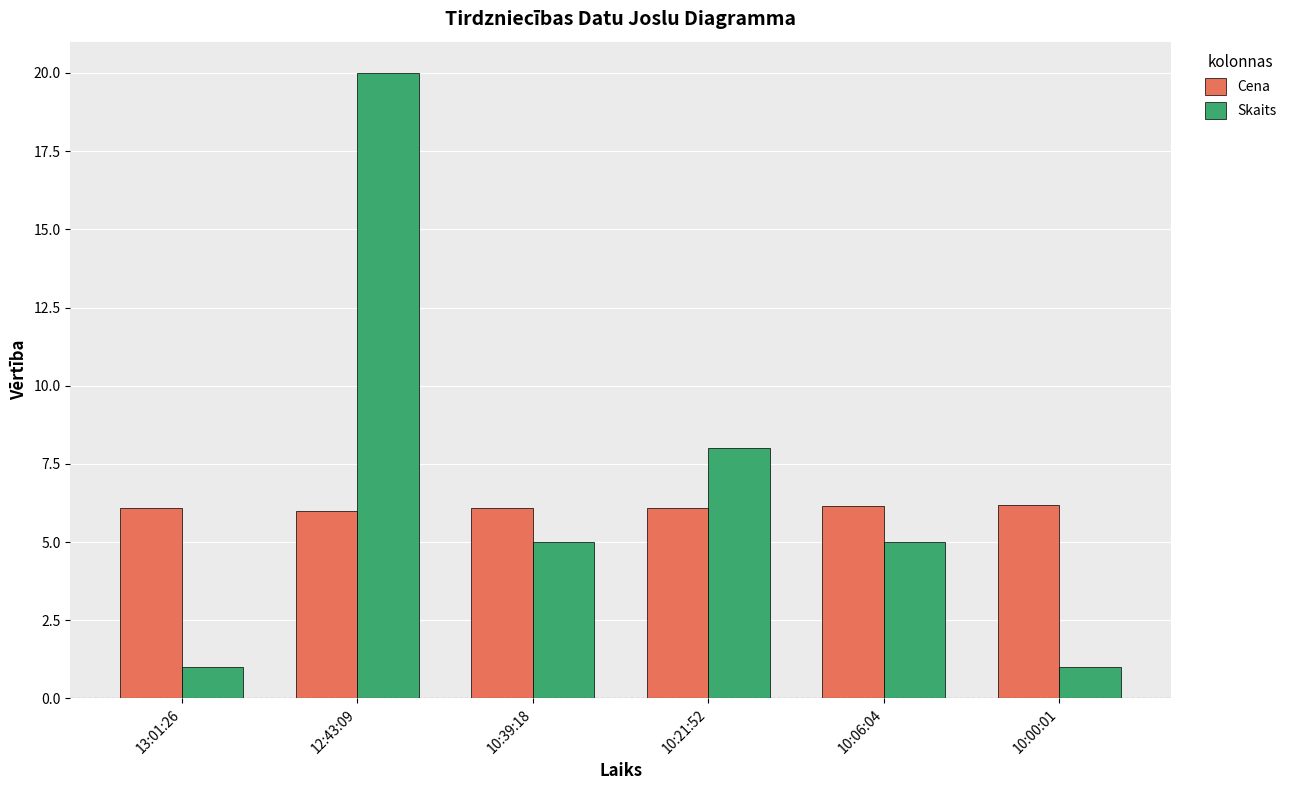

Which series has the largest total across all categories?

Skaits